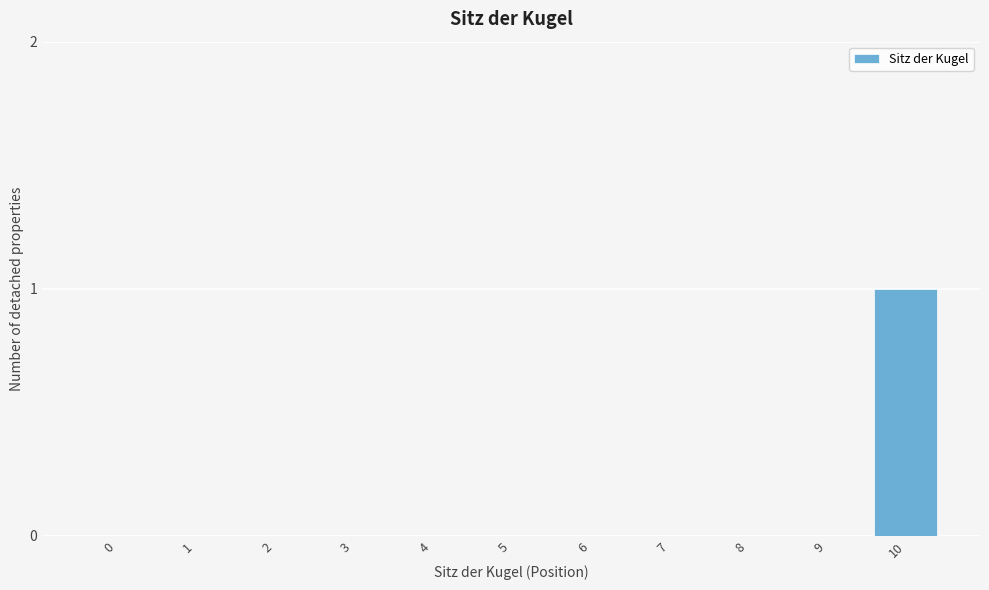

Reading left to right, transcribe all the data shown in this chart.

0=0	1=0	2=0	3=0	4=0	5=0	6=0	7=0	8=0	9=0	10=1